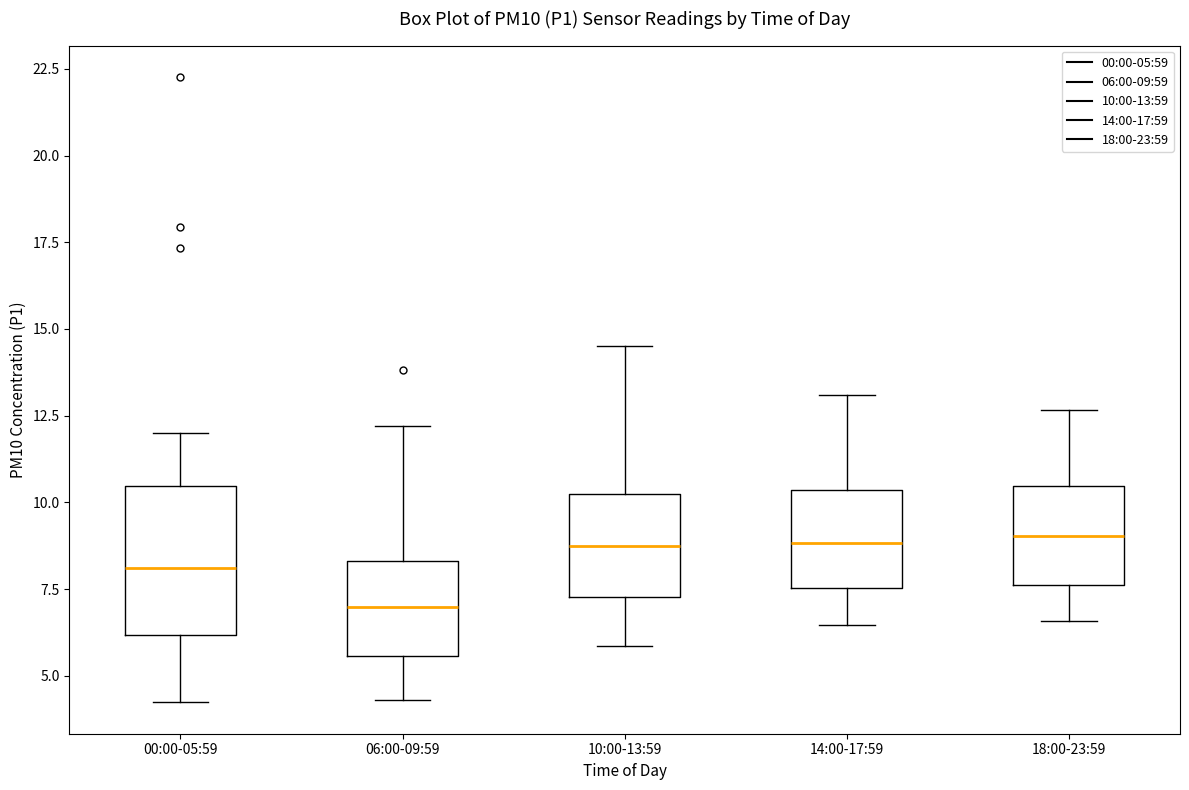

Reading left to right, transcribe this box plot: for each box, give where its median line is, the range the box spans, and where its two whiskers end, as read against the y-axis. The values are not printed on the chart, so give them approximately, as read against the axis.

00:00-05:59: median 8.0, box 6.0 to 10.5, whiskers 4.0 to 12.0
06:00-09:59: median 7.0, box 5.5 to 8.5, whiskers 4.5 to 12.0
10:00-13:59: median 8.5, box 7.5 to 10.0, whiskers 6.0 to 14.5
14:00-17:59: median 9.0, box 7.5 to 10.5, whiskers 6.5 to 13.0
18:00-23:59: median 9.0, box 7.5 to 10.5, whiskers 6.5 to 12.5